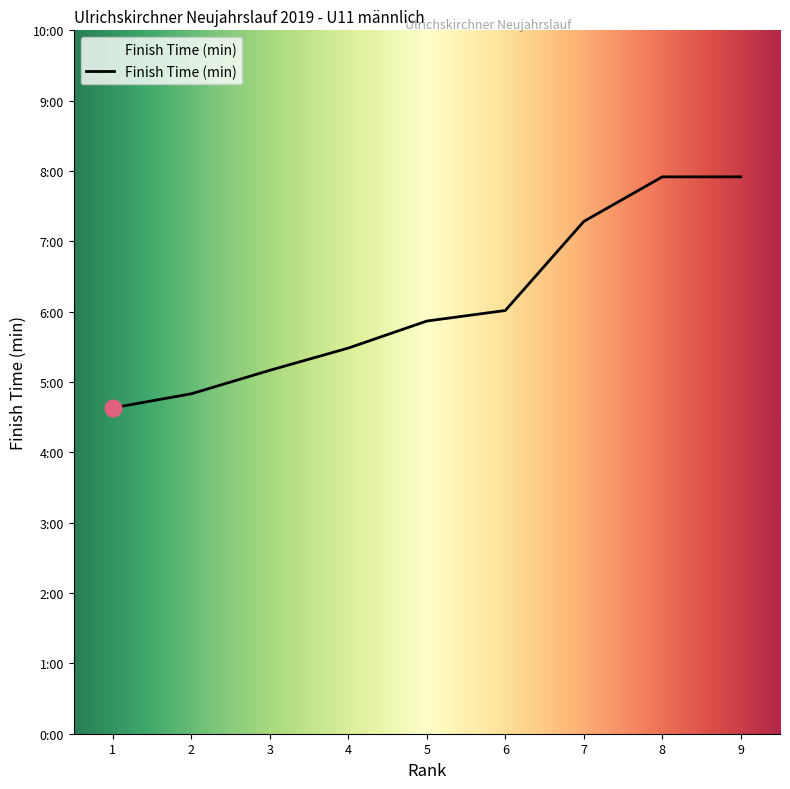

What is the difference between the maximum and second lowest values?

3.1